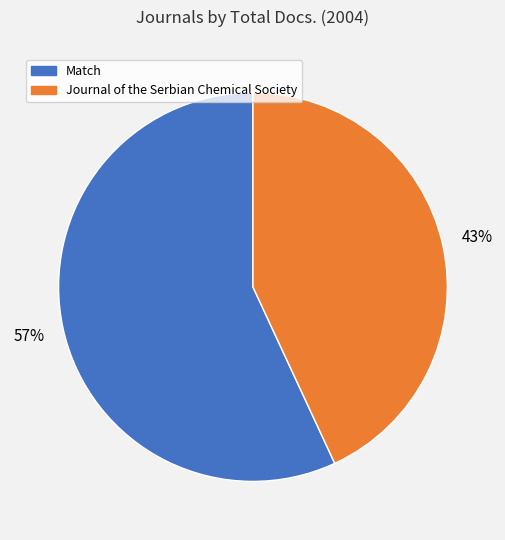

What percentage is the Match slice, to the nearest percent?

57%